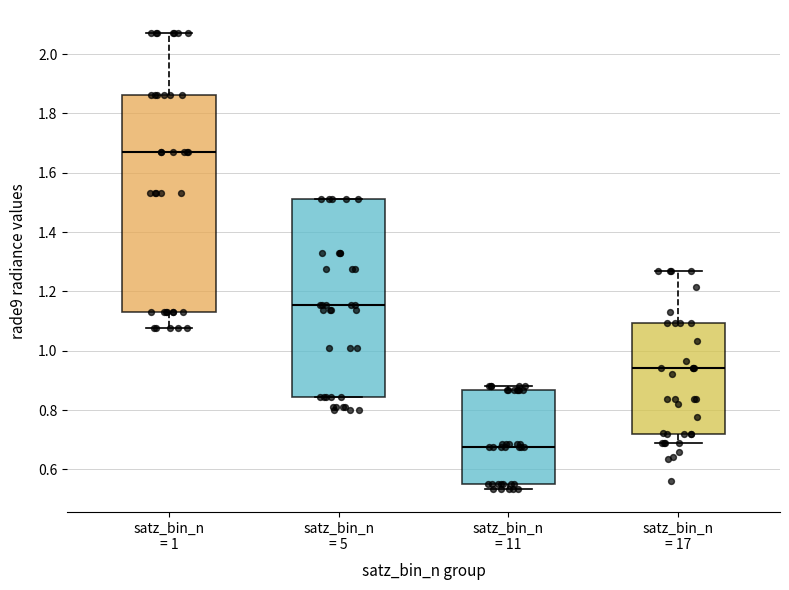

Reading left to right, transcribe this box plot: for each box, give where its median line is, the range the box spans, and where its two whiskers end, as read against the y-axis. The values are not printed on the chart, so give them approximately, as read against the axis.

satz_bin_n = 1: median 1.66, box 1.14 to 1.86, whiskers 1.08 to 2.08
satz_bin_n = 5: median 1.16, box 0.84 to 1.52, whiskers 0.84 to 1.52
satz_bin_n = 11: median 0.68, box 0.56 to 0.86, whiskers 0.54 to 0.88
satz_bin_n = 17: median 0.94, box 0.72 to 1.10, whiskers 0.68 to 1.26